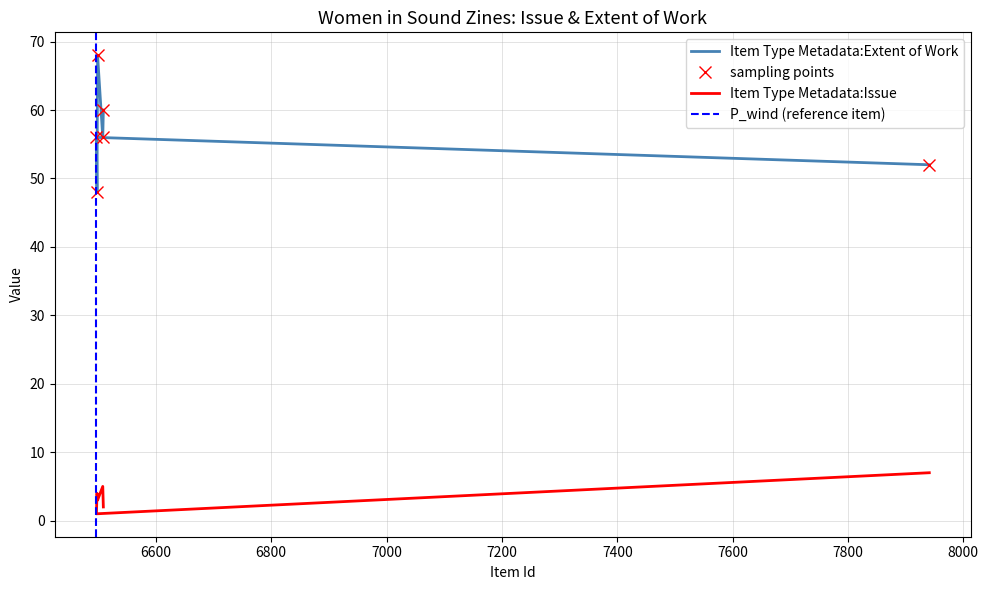

How many Item Type Metadata:Issue values are between 2 and 5?

4